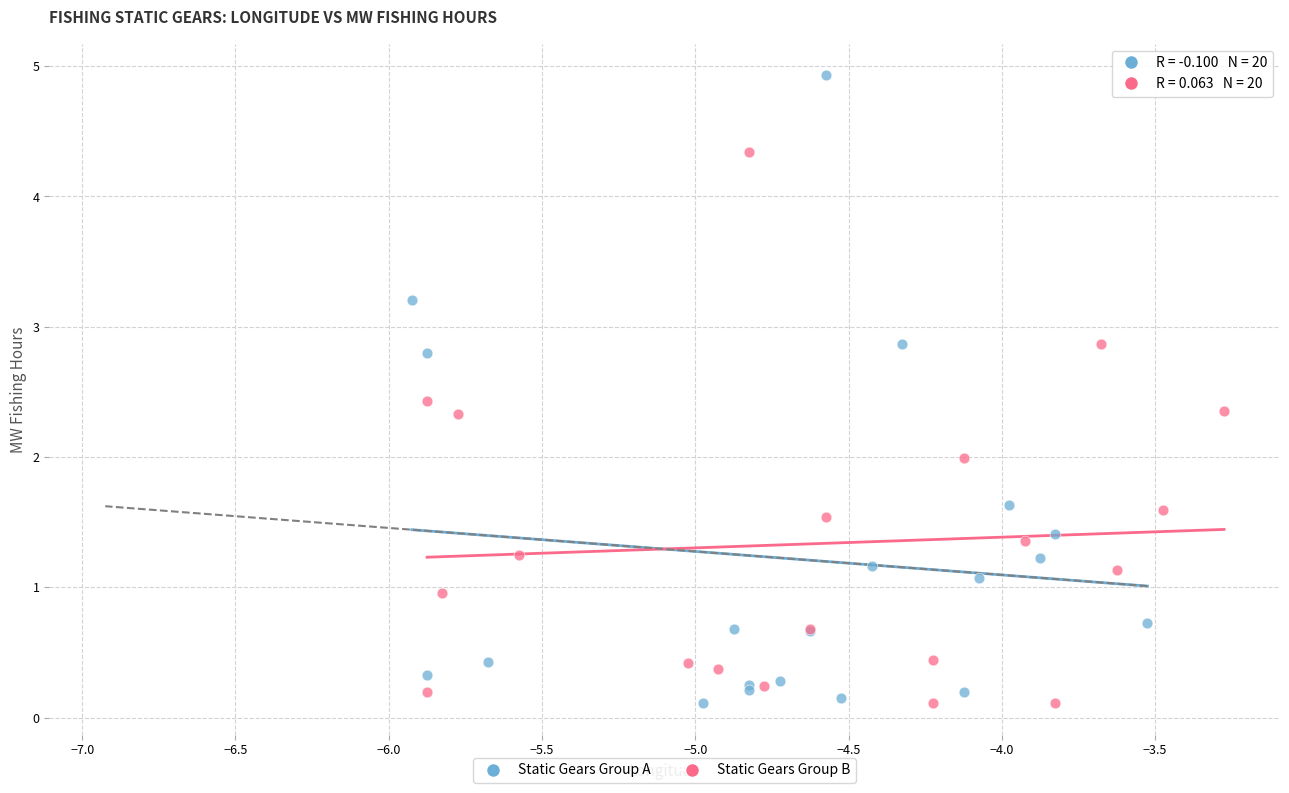

What are all the series names shown in the legend?

Static Gears Group A, Static Gears Group B